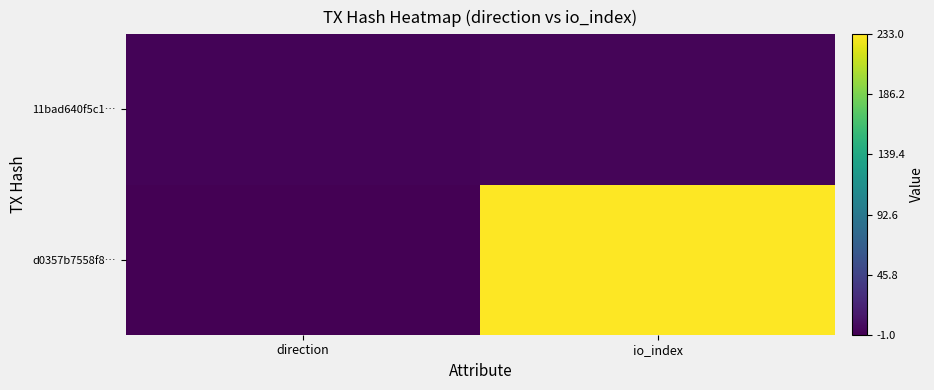

Reading left to right, what are all the values shown in this chart?

d0357b7558f8…: direction=-1	io_index=233
11bad640f5c1…: direction=1	io_index=2